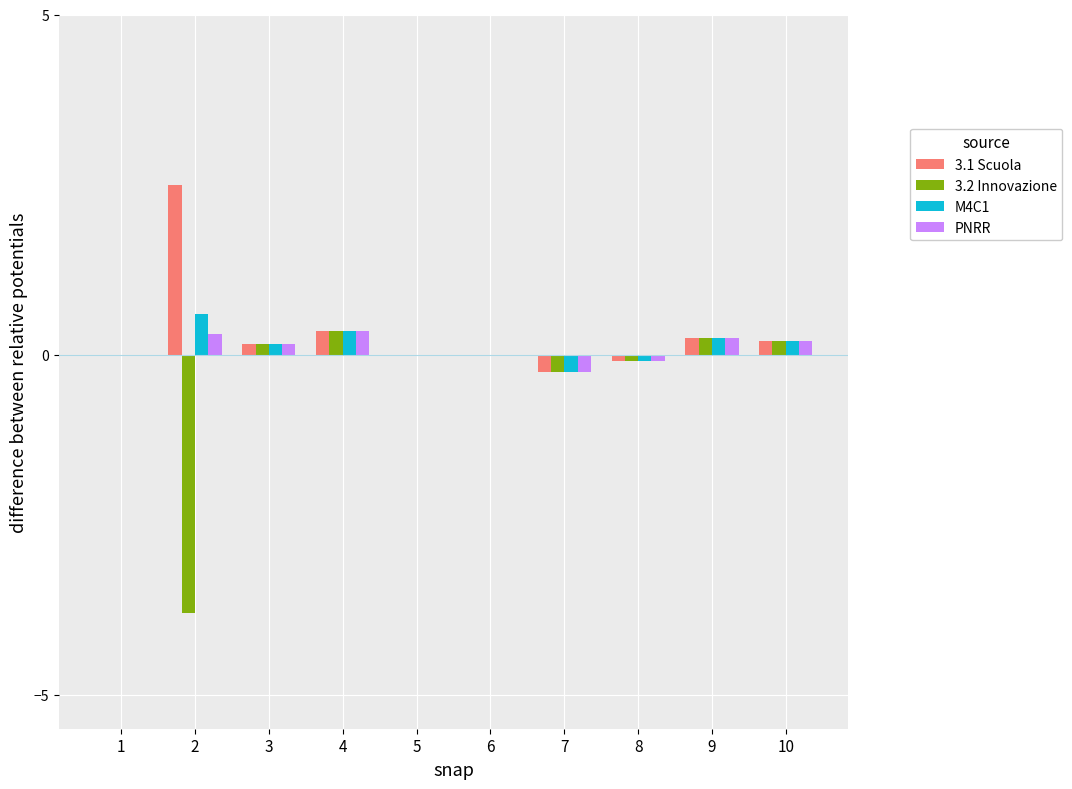

What is the difference between the 3.2 Innovazione values at 7 and 4?

0.6